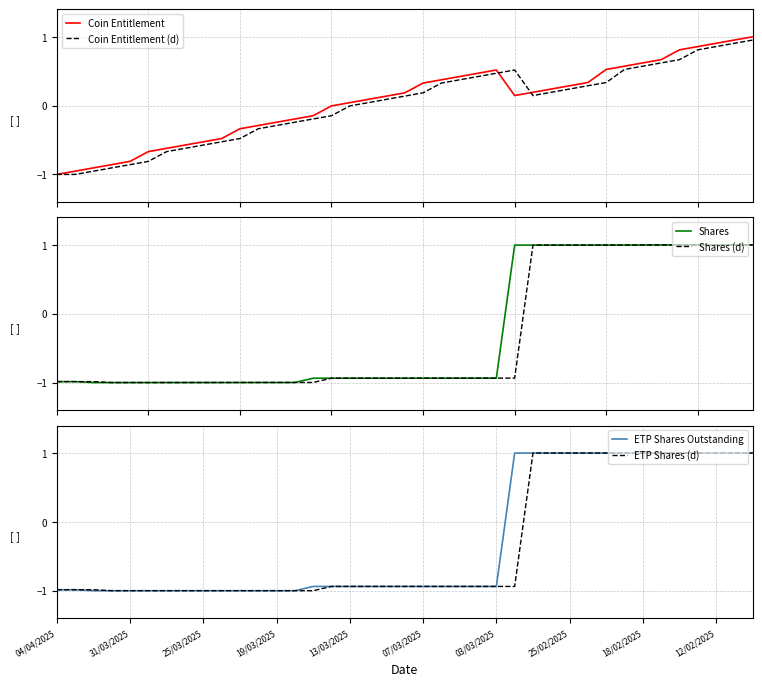

How many values in ETP Shares Outstanding are below zero?

25